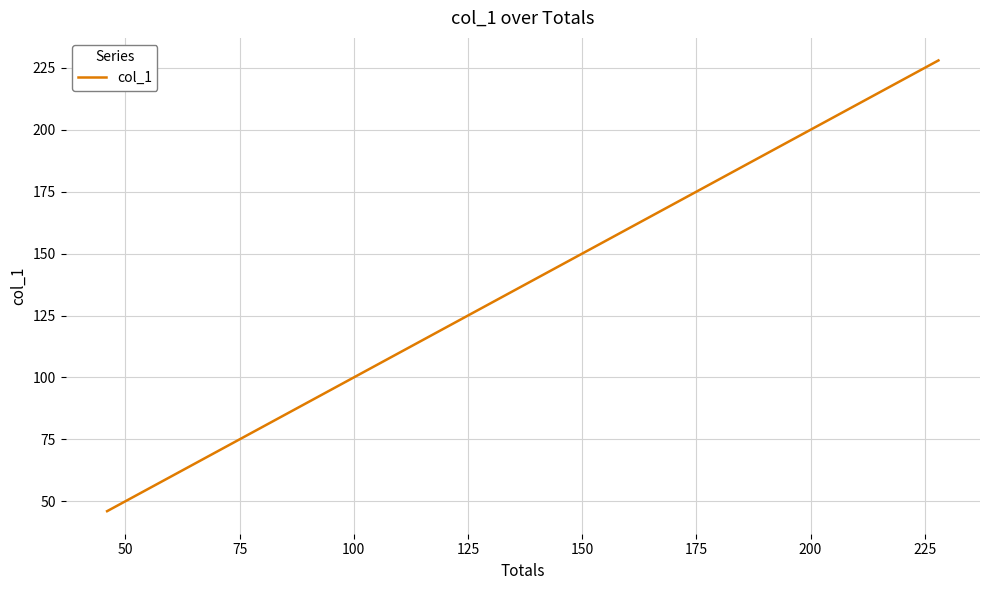

What is the difference between the maximum and minimum values?

182.0